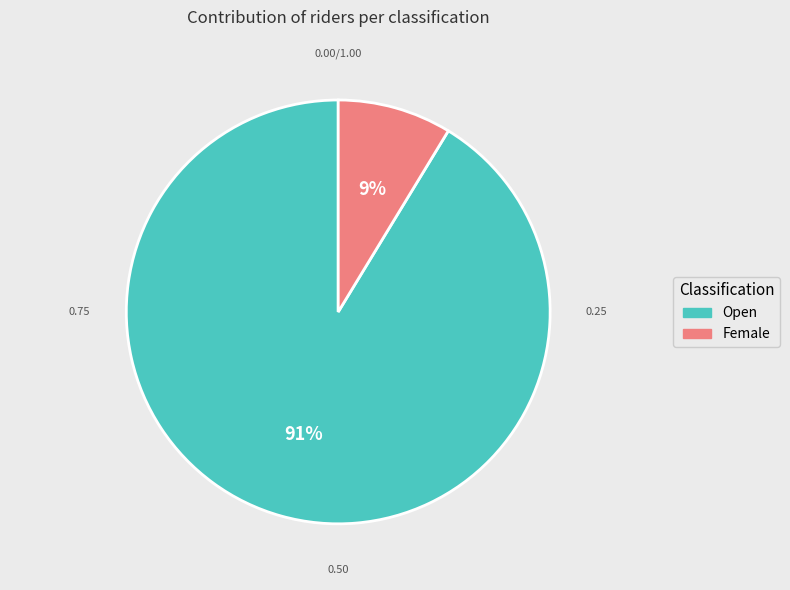

Which category accounts for the majority?

Open